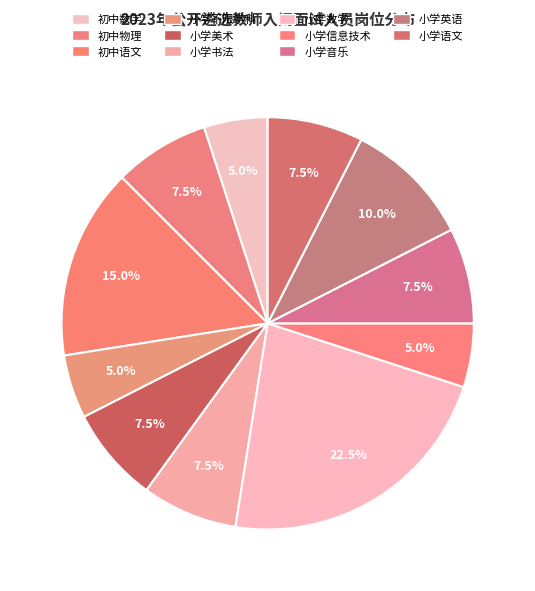

Combined, do 小学美术 and 小学数学 account for over 50%?

No